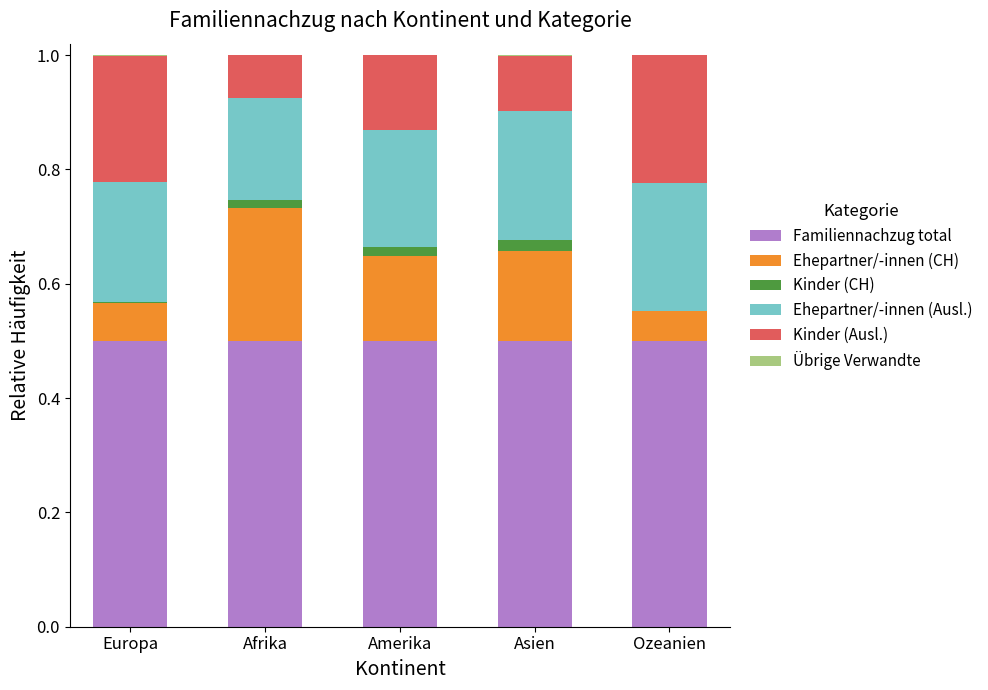

What is the highest value of the Familiennachzug total series?

0.5